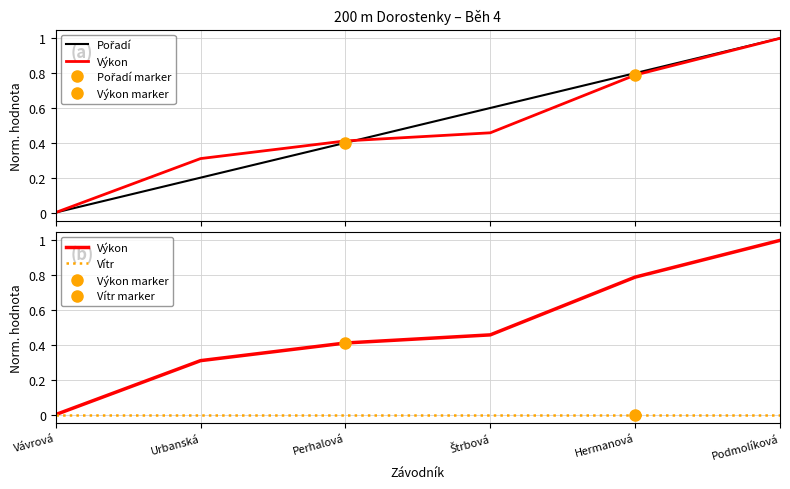

What is the total value across all series at Hermanová?

1.6